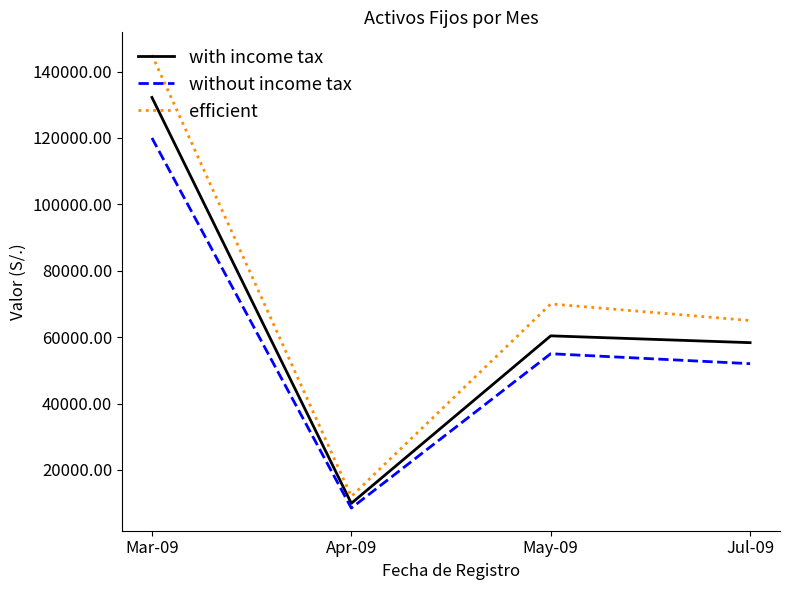

How many lines are shown in the chart?

3